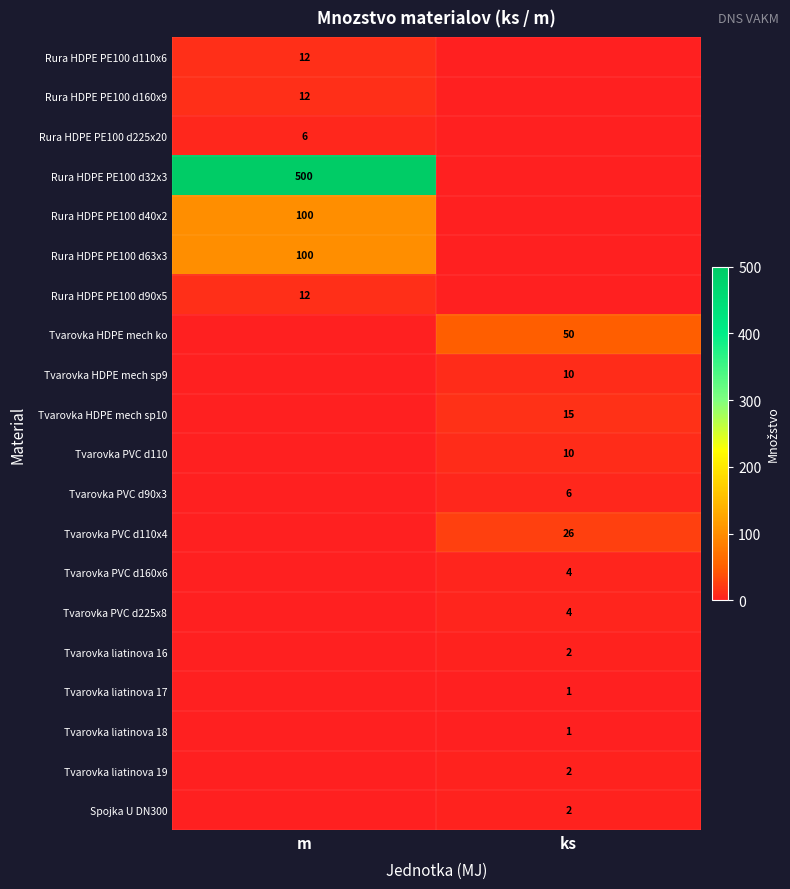

What is the maximum value shown in the chart?

500